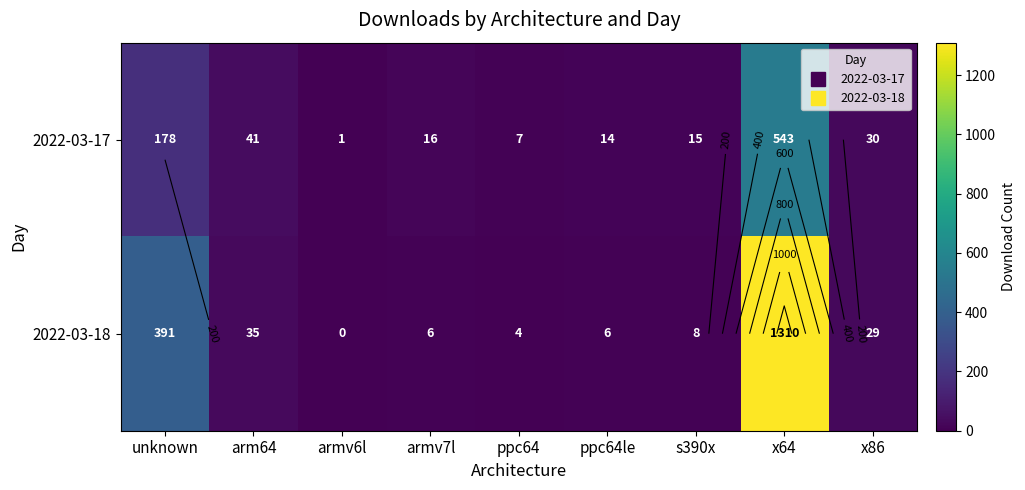

At how many categories does at least one series exceed 330?

2